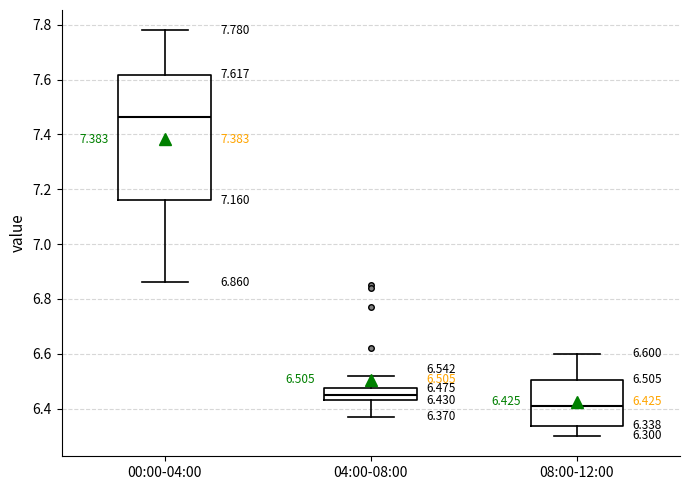

Which box is the tallest, from its lower edge to its upper edge?

00:00-04:00